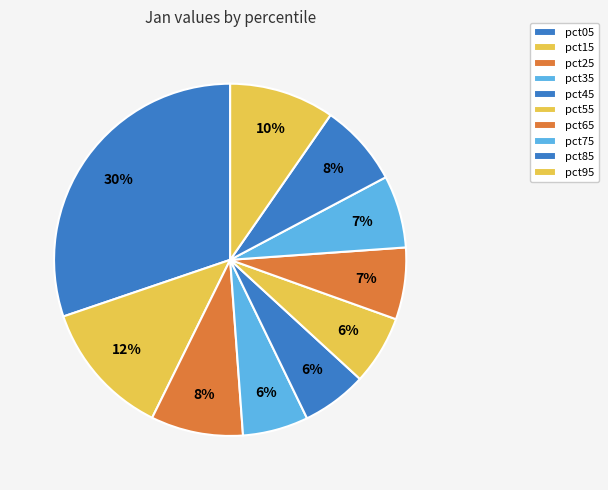

Is there any slice that represents more than half of the pie?

No